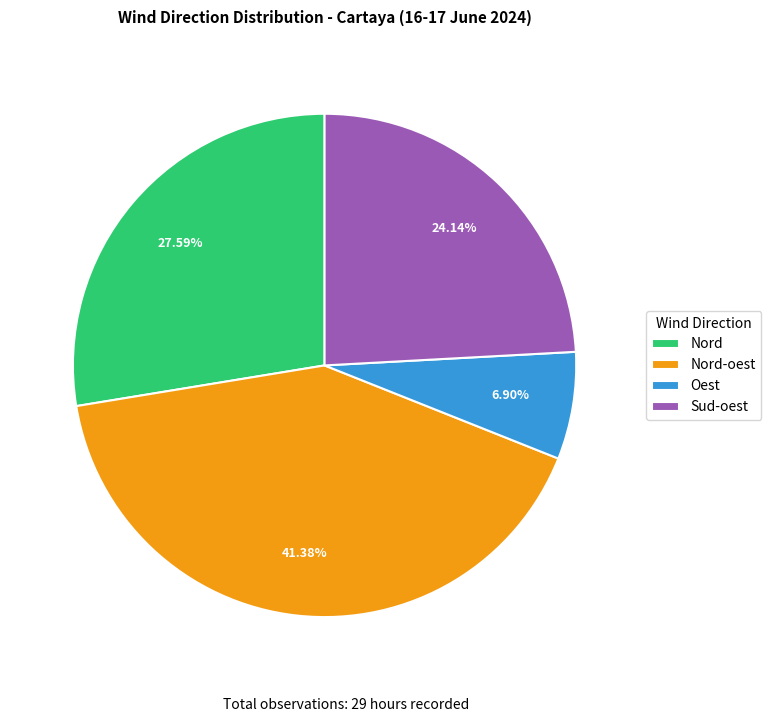

To the nearest percent, what percentage of the pie is Oest?

7%